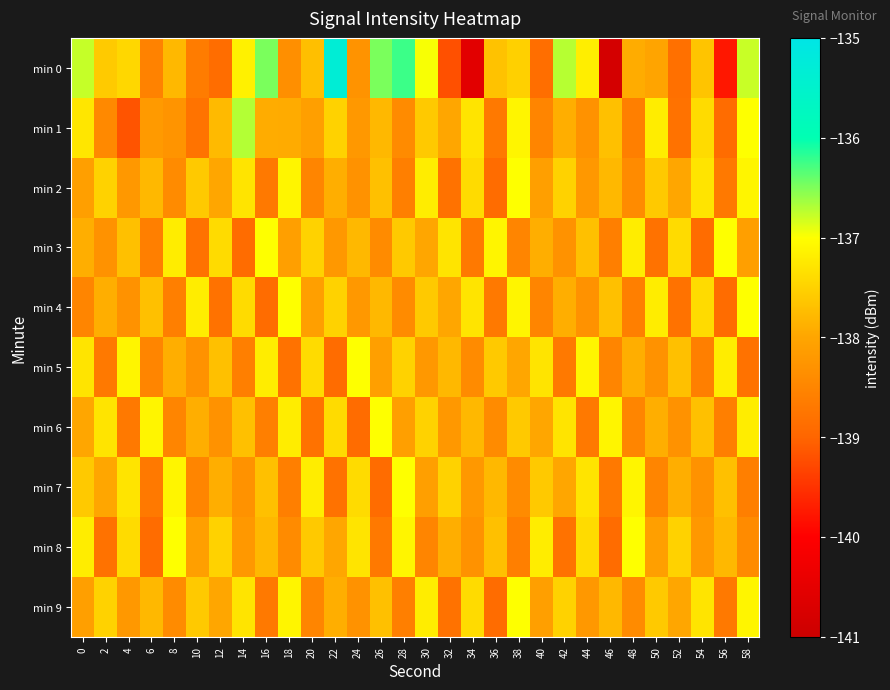

Rank the series at 2 from highest to lowest value.

min 6, min 2, min 9, min 0, min 4, min 7, min 3, min 1, min 5, min 8